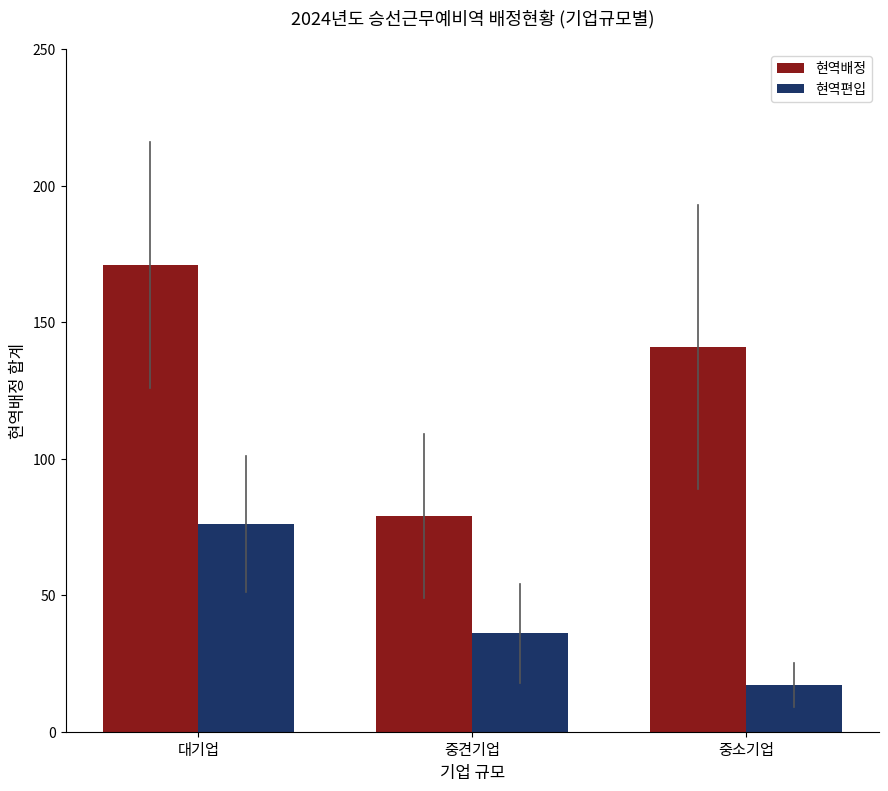

Count the 현역배정 values in the range 79 to 171.

3